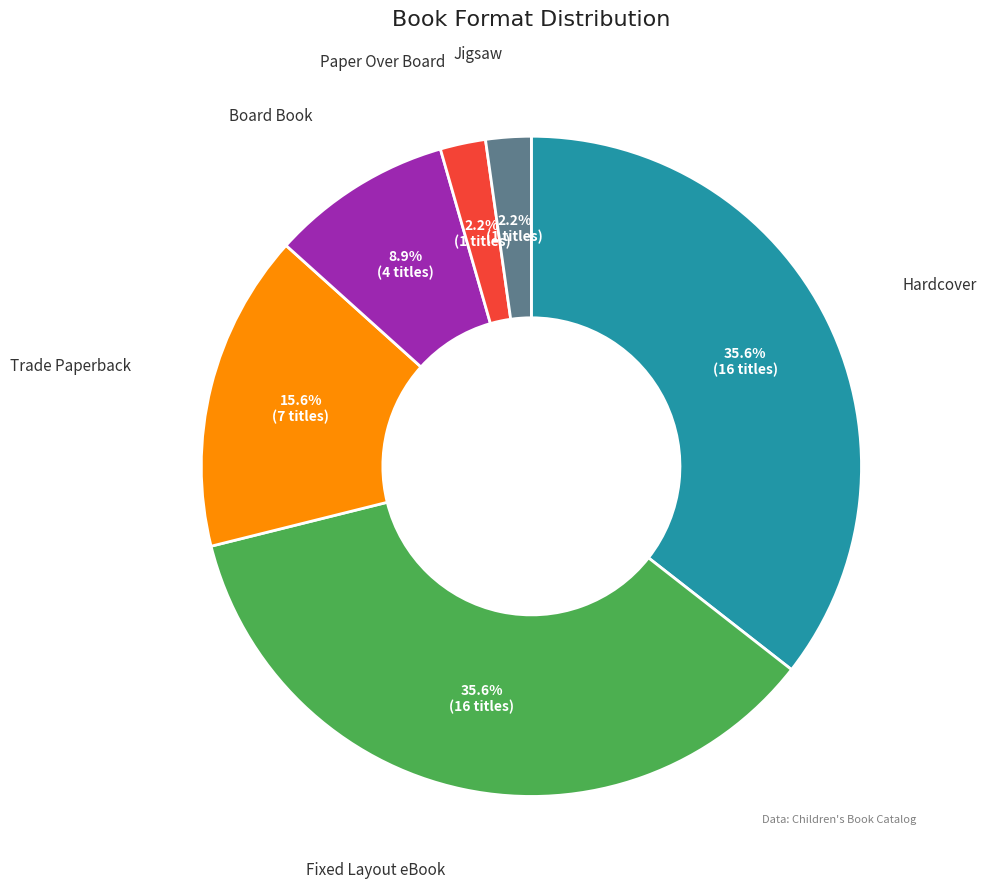

Count the number of slices in the pie.

6